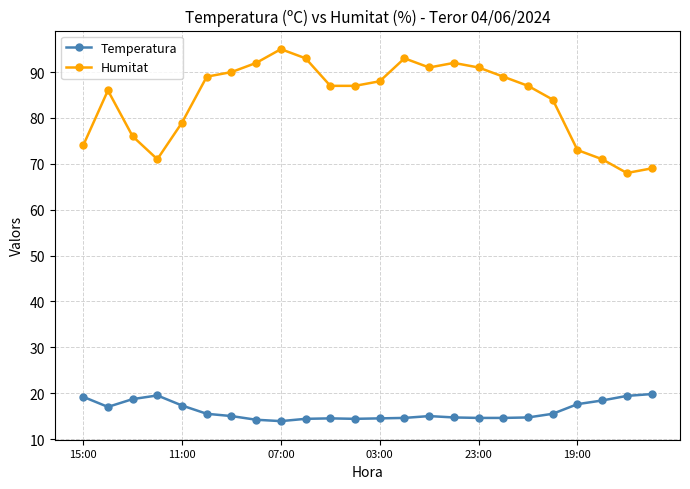

True or false: Humitat has more than 0 points higher than both neighbors.

True